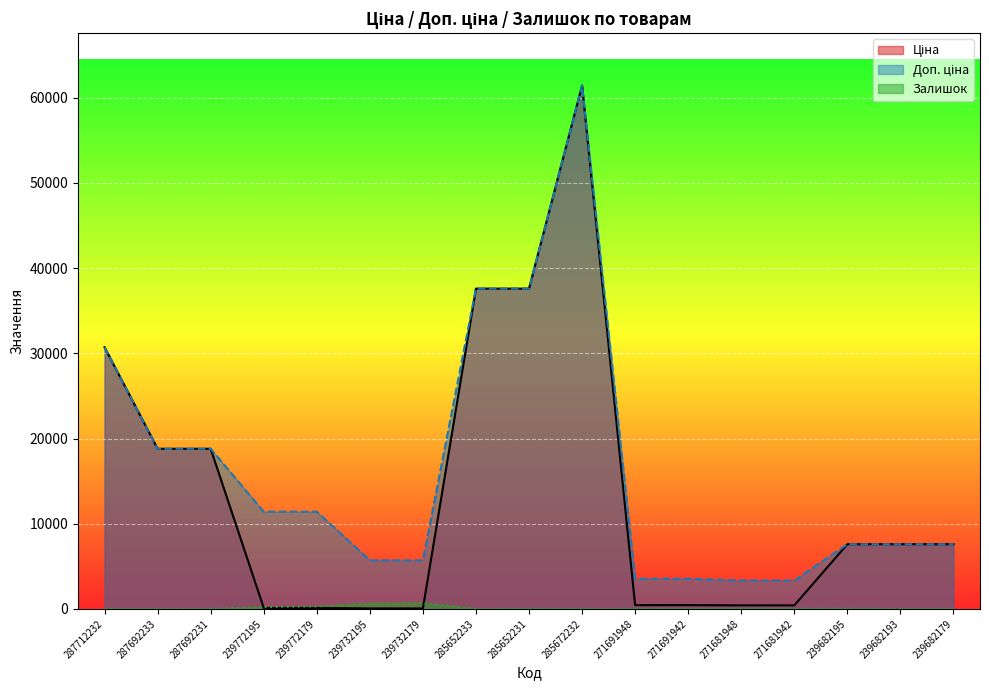

How many lines are shown in the chart?

3